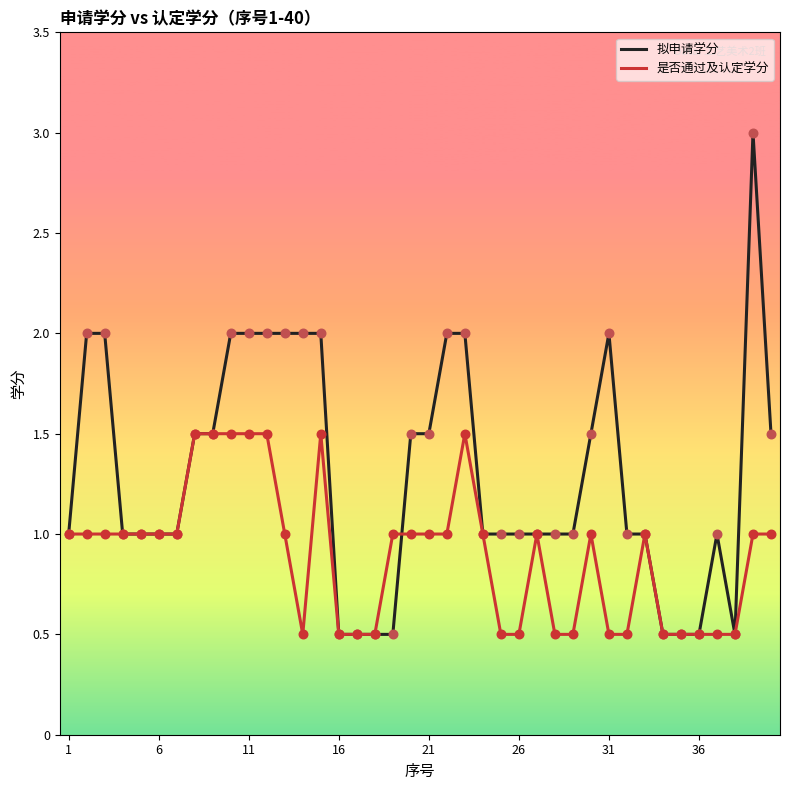

Which series has the largest total across all categories?

拟申请学分